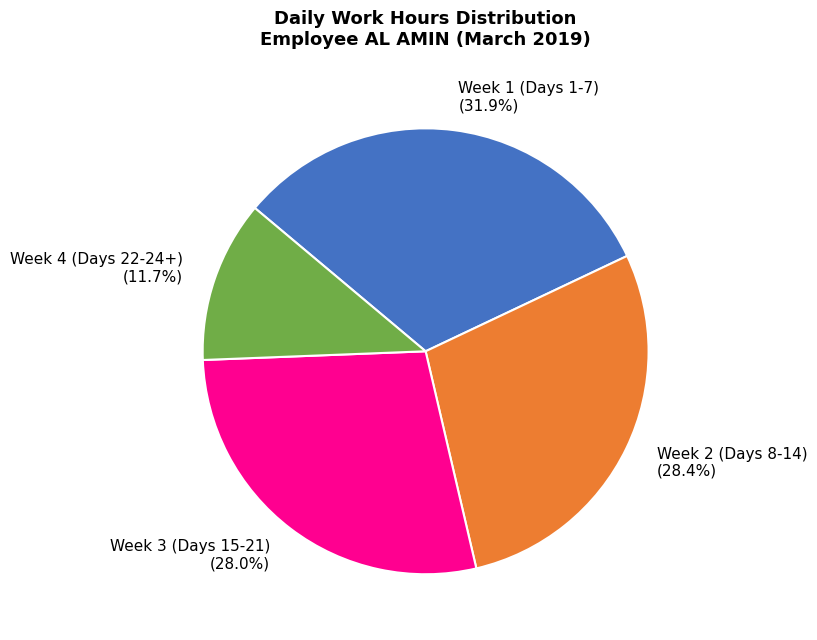

Which has a higher value, Week 4 (Days 22-24+) or Week 3 (Days 15-21)?

Week 3 (Days 15-21)